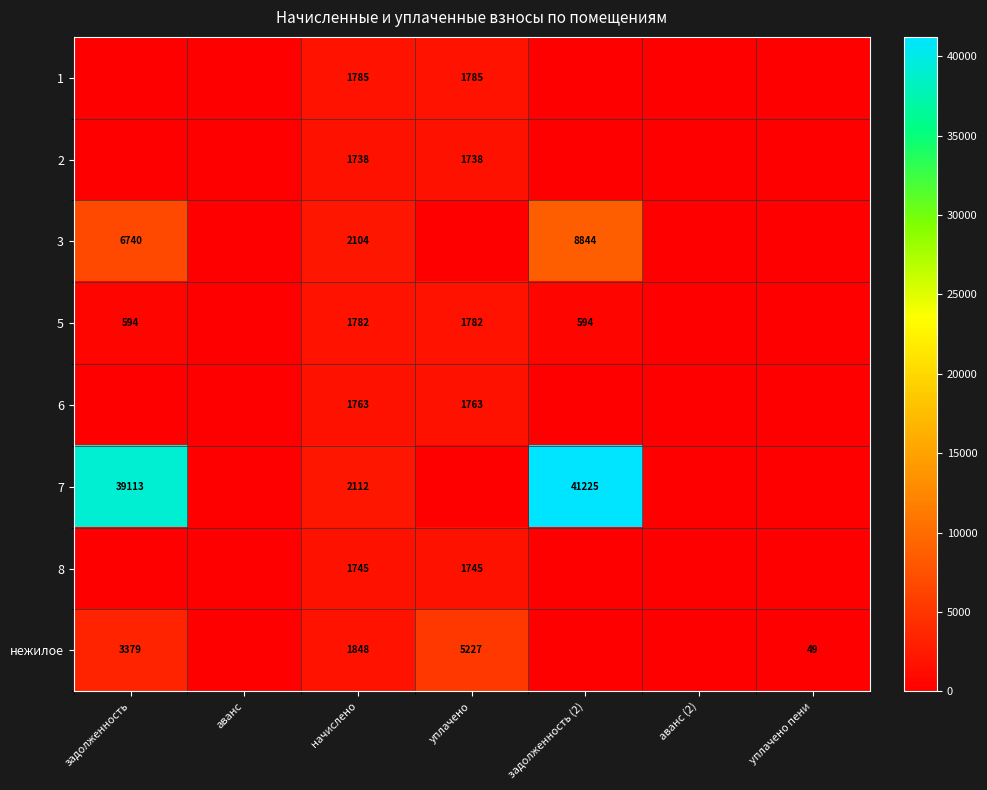

The 2 series shows 1738 at начислено. True or false?

True